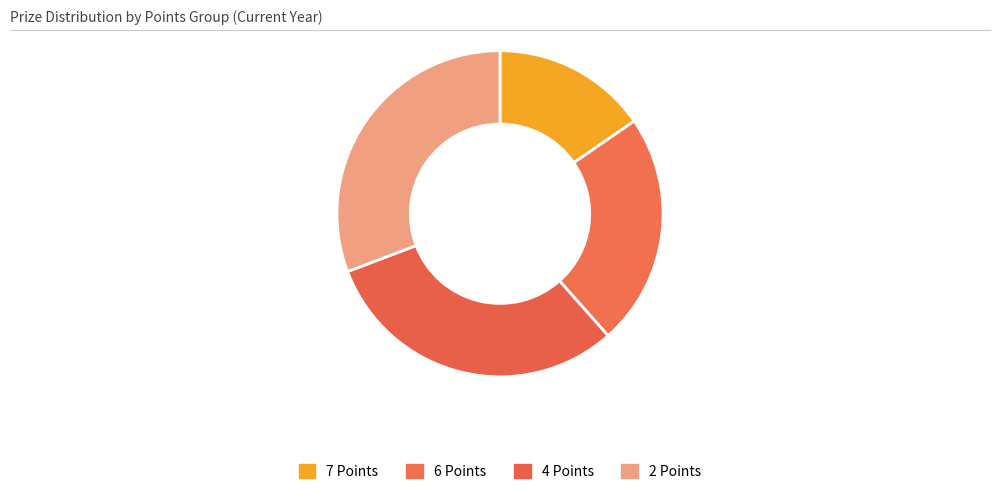

Count the number of slices in the pie.

4